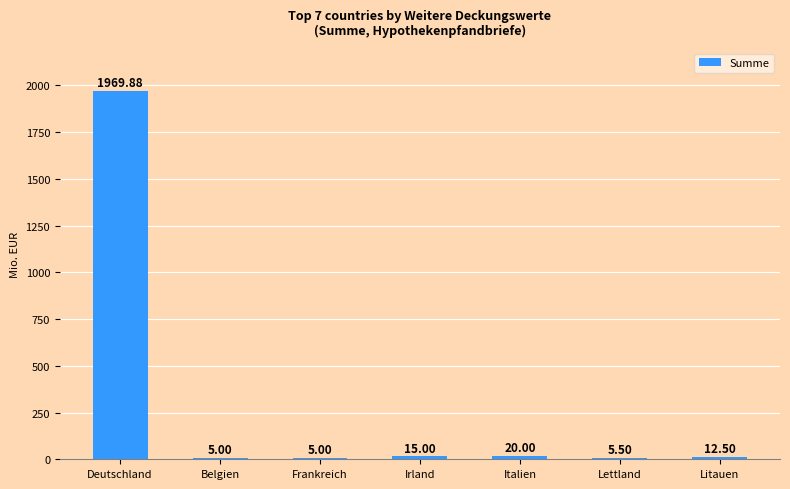

Count the number of values greater than 12.

4